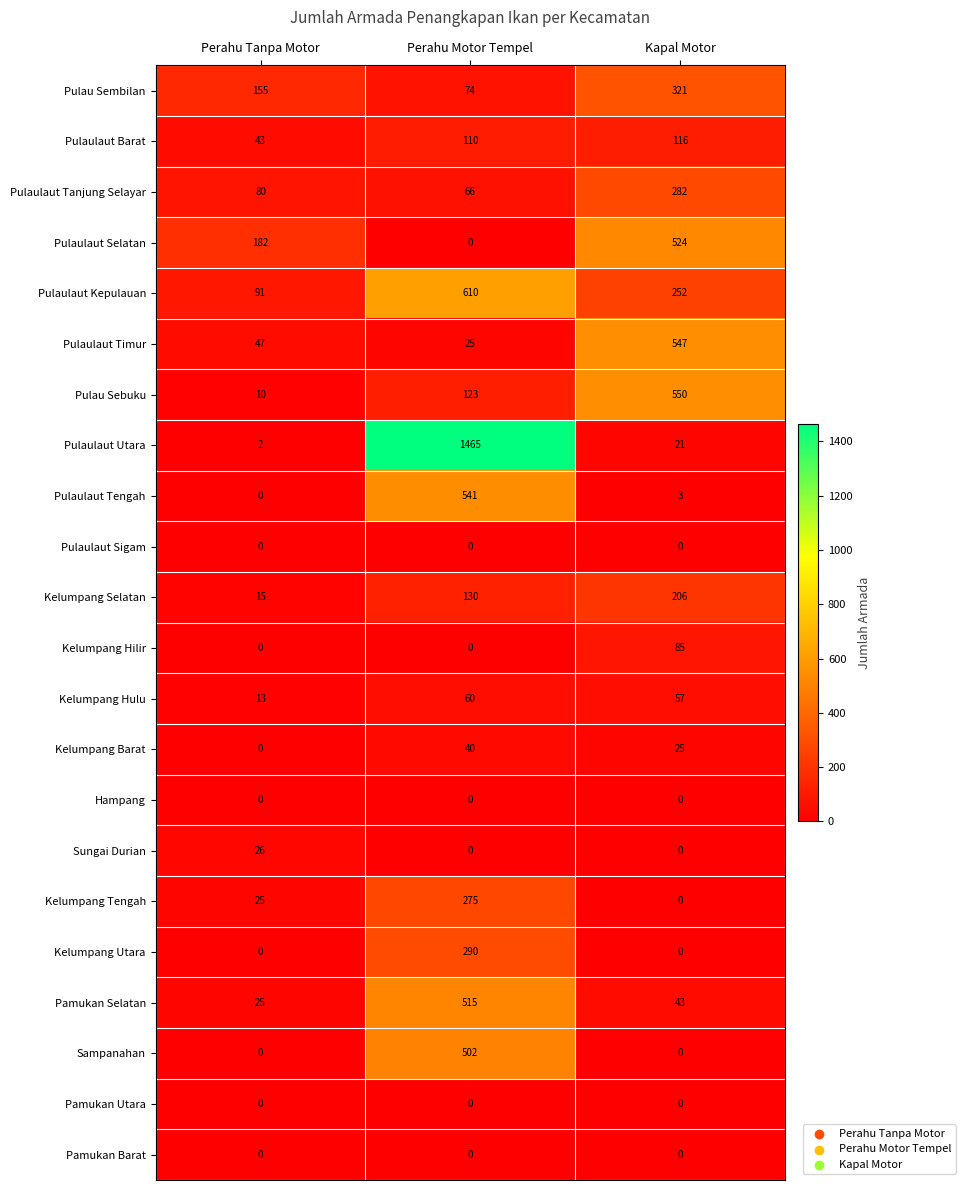

Where is Pamukan Selatan nearest to the value 270?

Kapal Motor